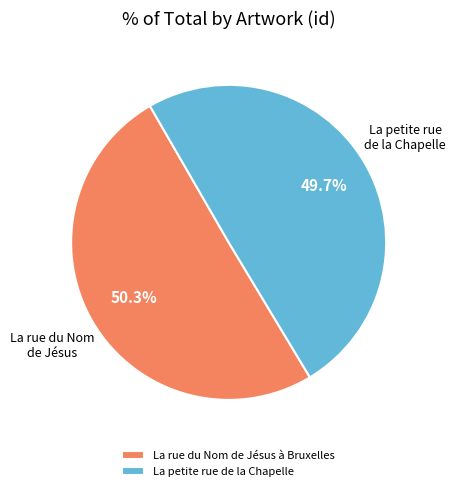

Count the number of slices in the pie.

2